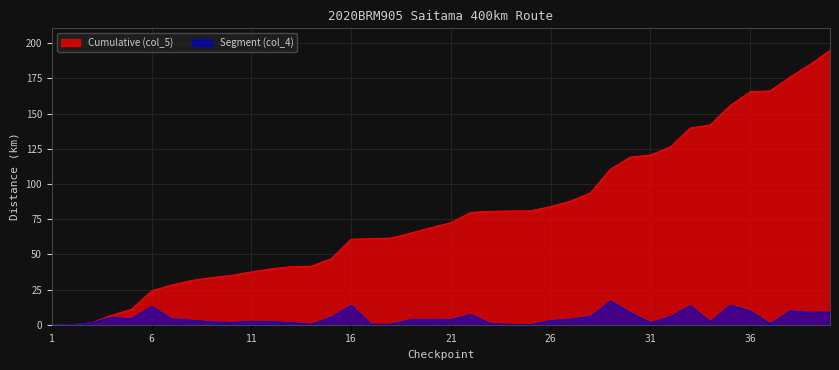

True or false: Segment (col_4) and Cumulative (col_5) cross at least once.

False